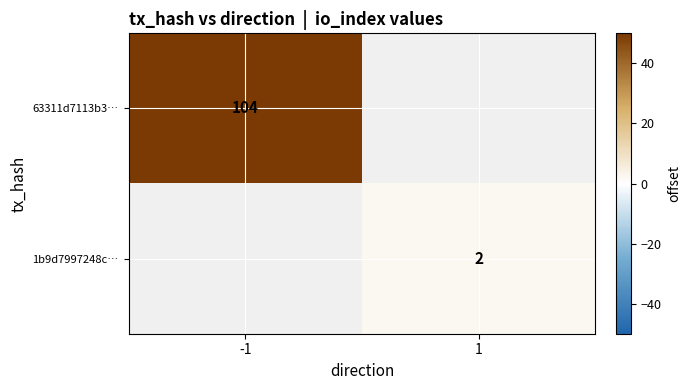

At which category does the chart reach its peak across all series?

-1